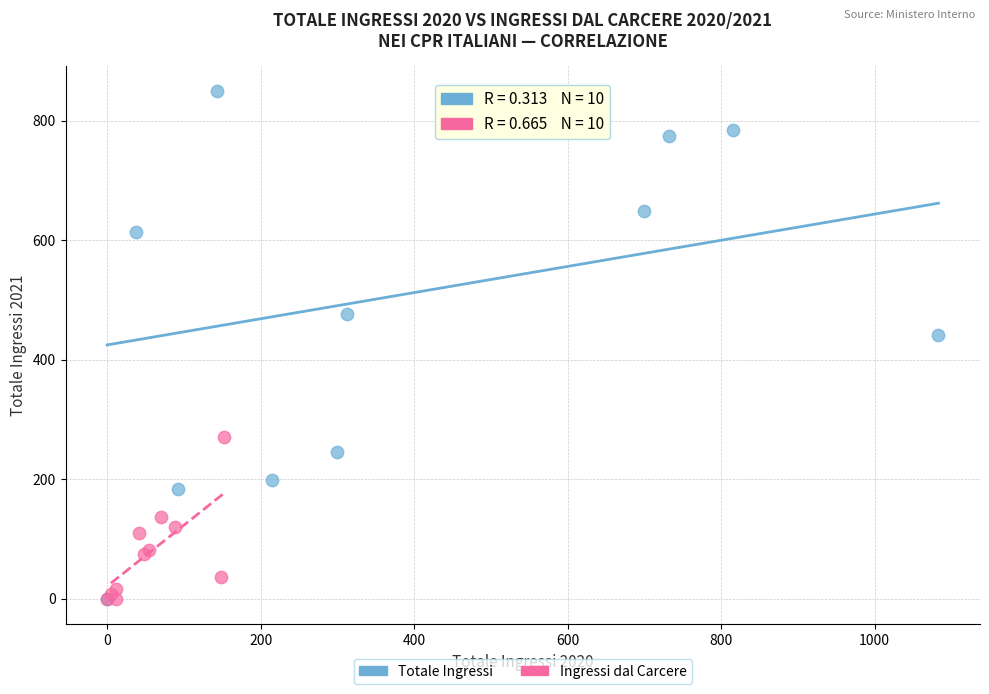

Which series contains the highest Y value?

Totale Ingressi